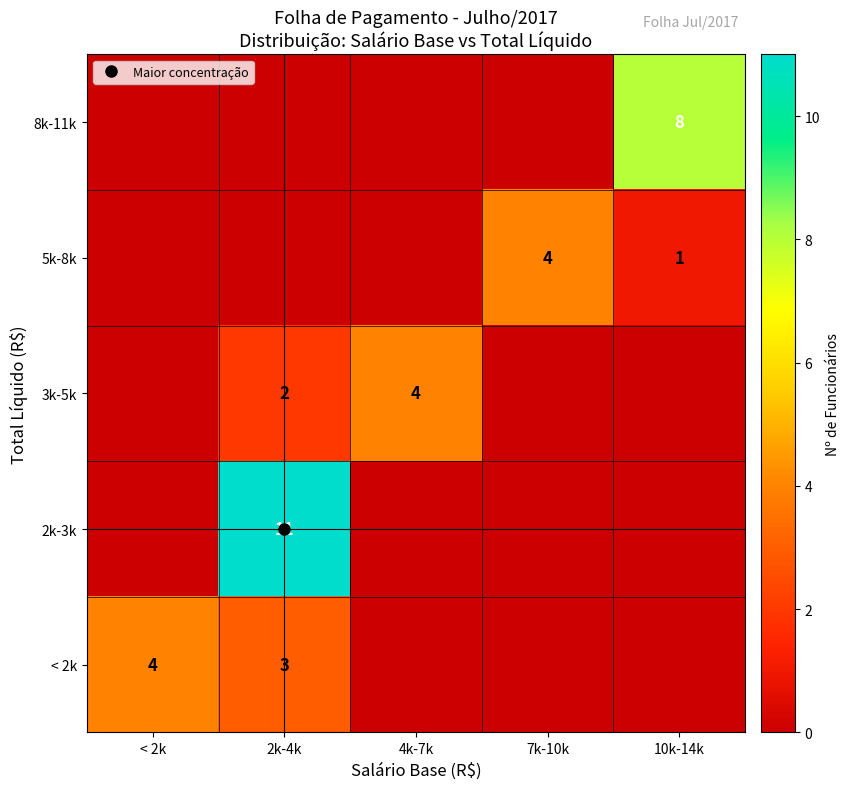

The 3k-5k series shows 0 at 10k-14k. True or false?

True